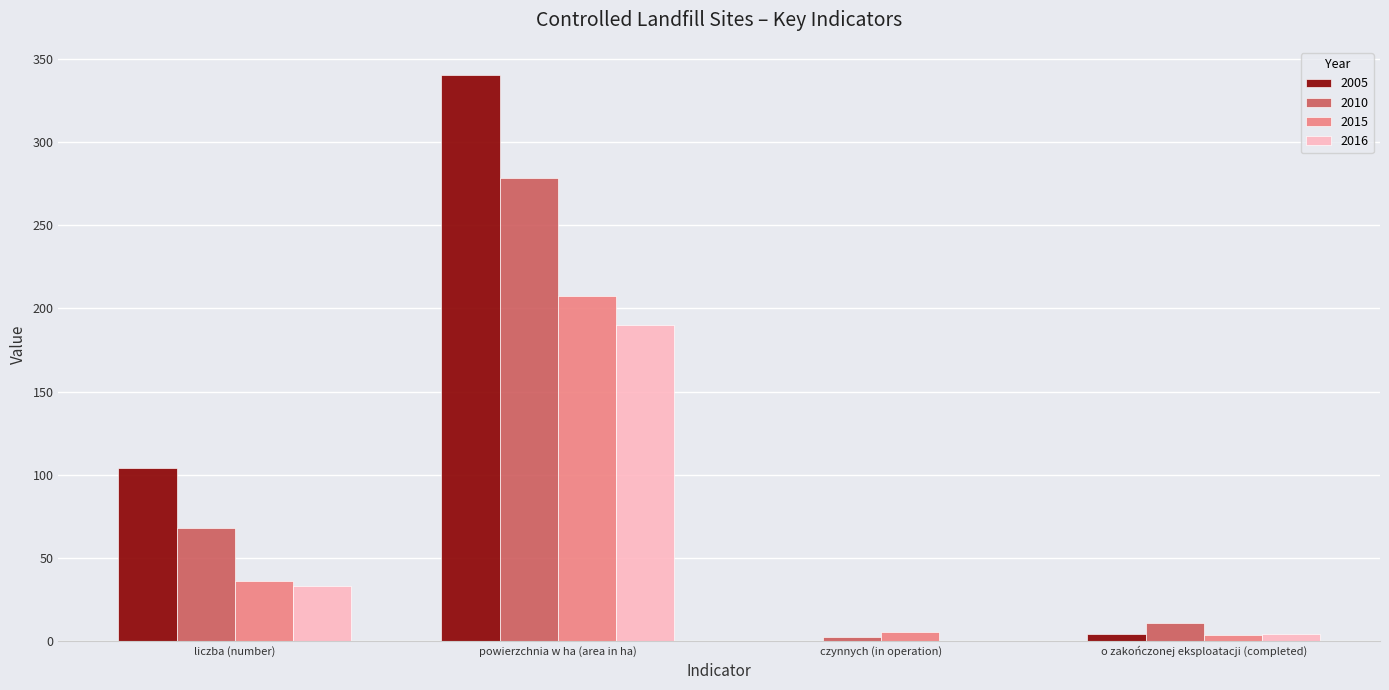

Which series has the largest total across all categories?

2005